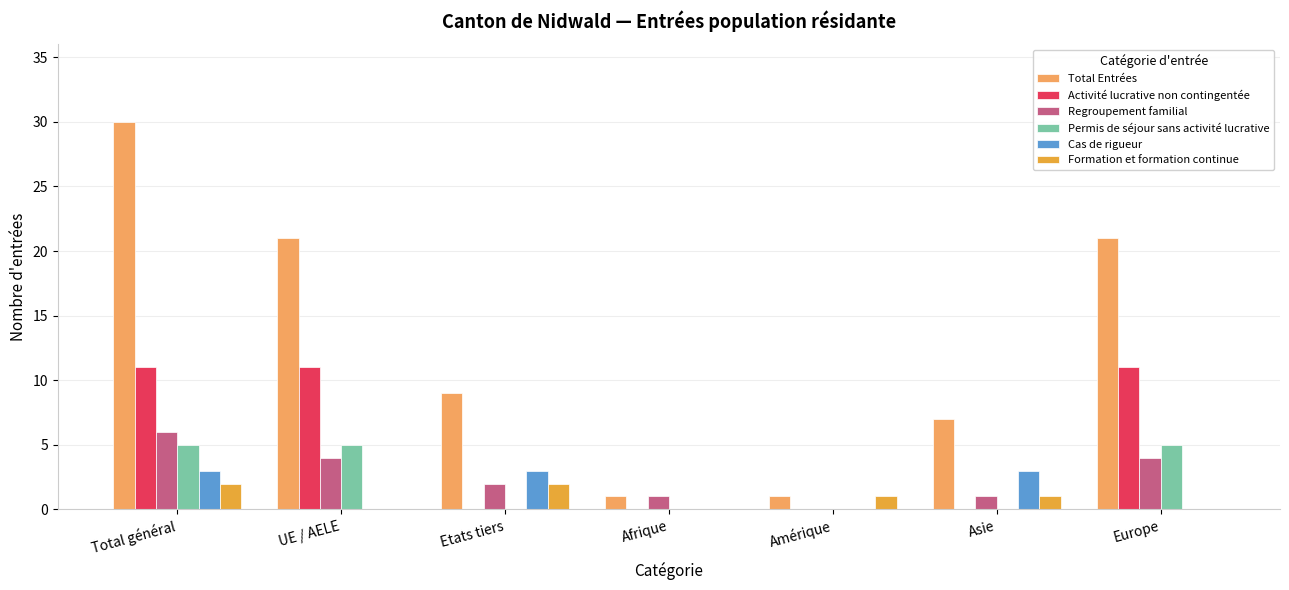

Which series has the widest spread of values?

Total Entrées